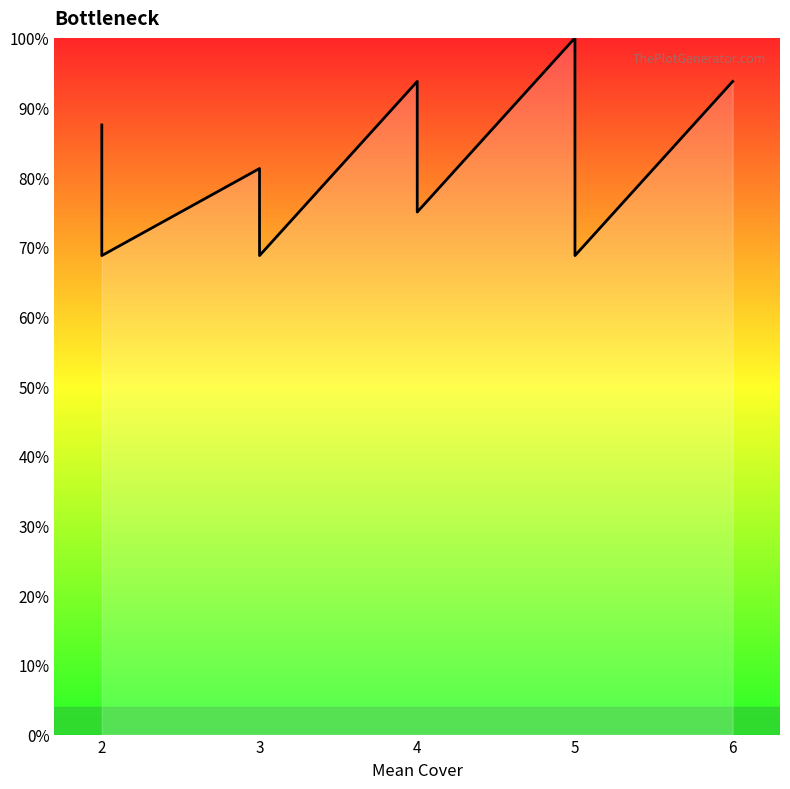

What is the approximate value at 2?

75.0